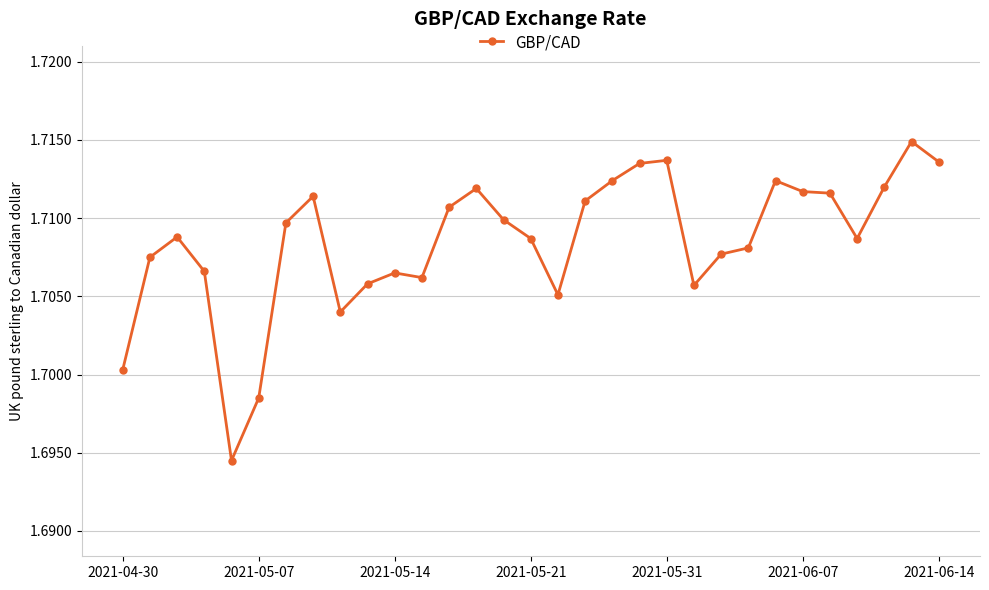

How many values are between 1 and 2?

31